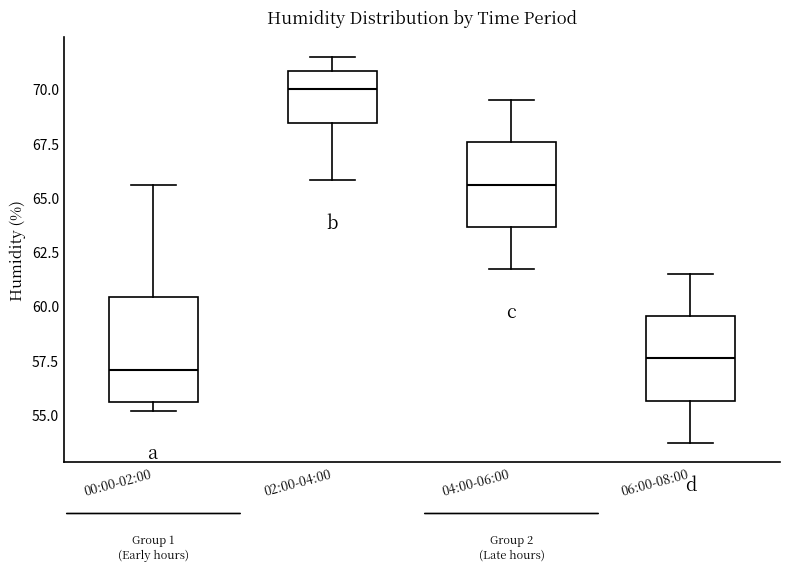

Reading left to right, read every box against the y-axis: the position of its median line, the range the box covers, and the ends of its whiskers. The values are not printed on the chart, so give them approximately, as read against the axis.

00:00-02:00: median 57.0, box 55.5 to 60.5, whiskers 55.0 to 65.5
02:00-04:00: median 70.0, box 68.5 to 71.0, whiskers 66.0 to 71.5
04:00-06:00: median 65.5, box 63.5 to 67.5, whiskers 61.5 to 69.5
06:00-08:00: median 57.5, box 55.5 to 59.5, whiskers 53.5 to 61.5